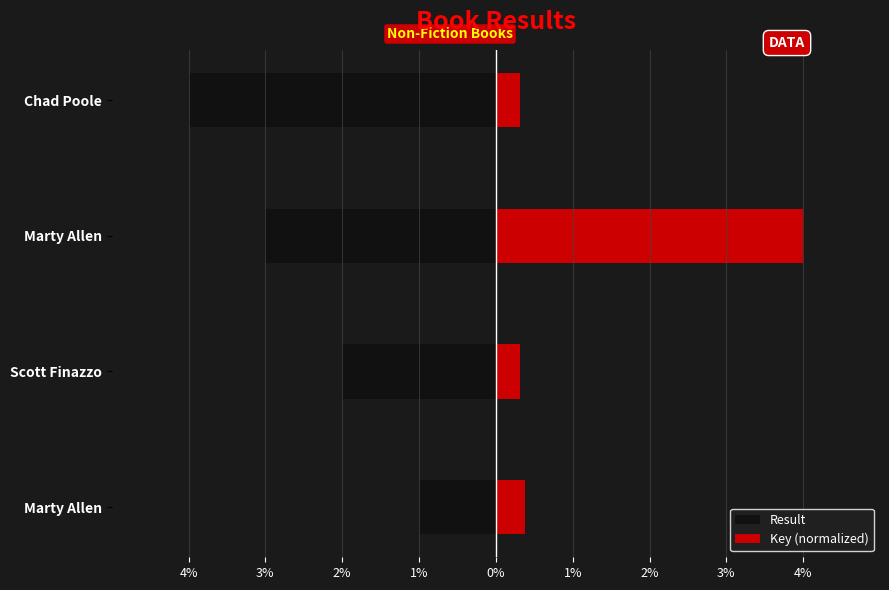

Between Chad Poole and Marty Allen, which is larger?

Marty Allen